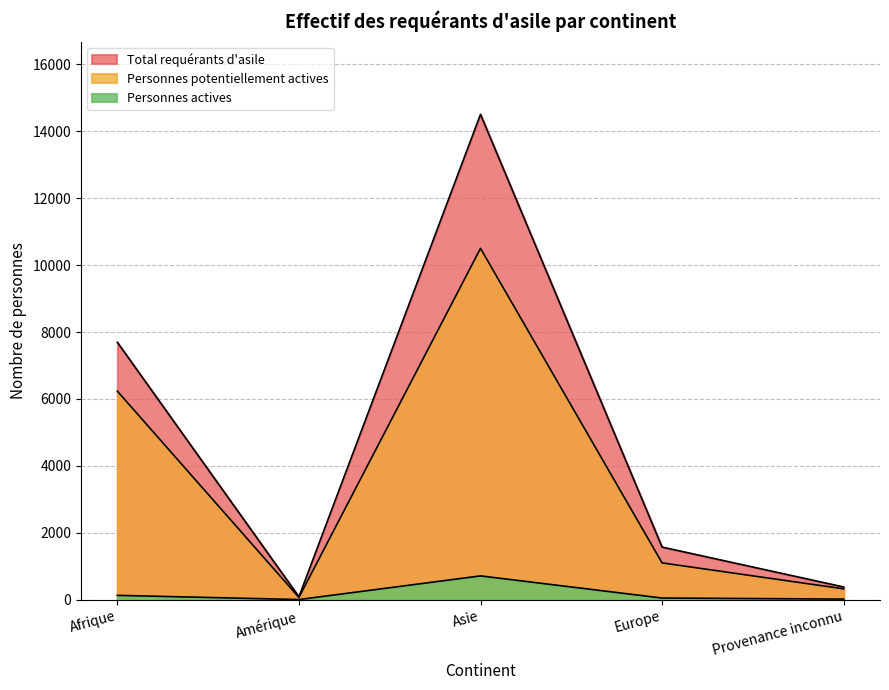

Reading left to right, list all the values displayed in this chart.

Total requérants d'asile: 7693	84	14509	1569	376
Personnes potentiellement actives: 6233	65	10502	1097	321
Personnes actives: 126	1	708	46	15